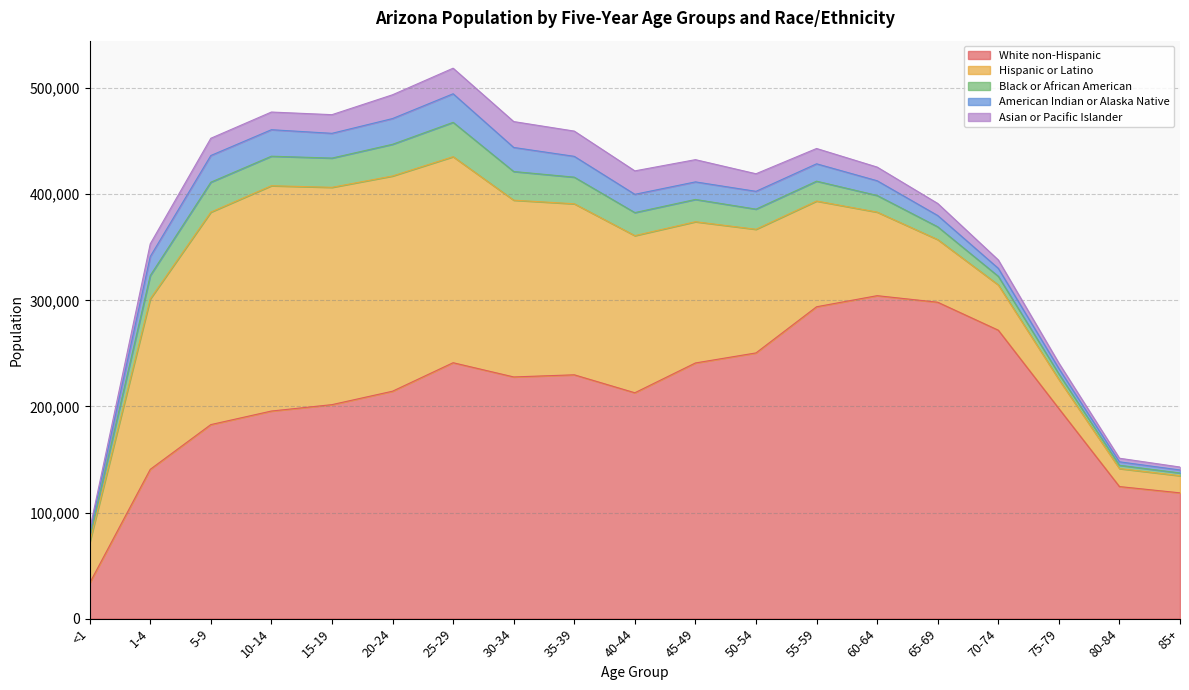

Where does the Asian or Pacific Islander series first go above 16254?

10-14